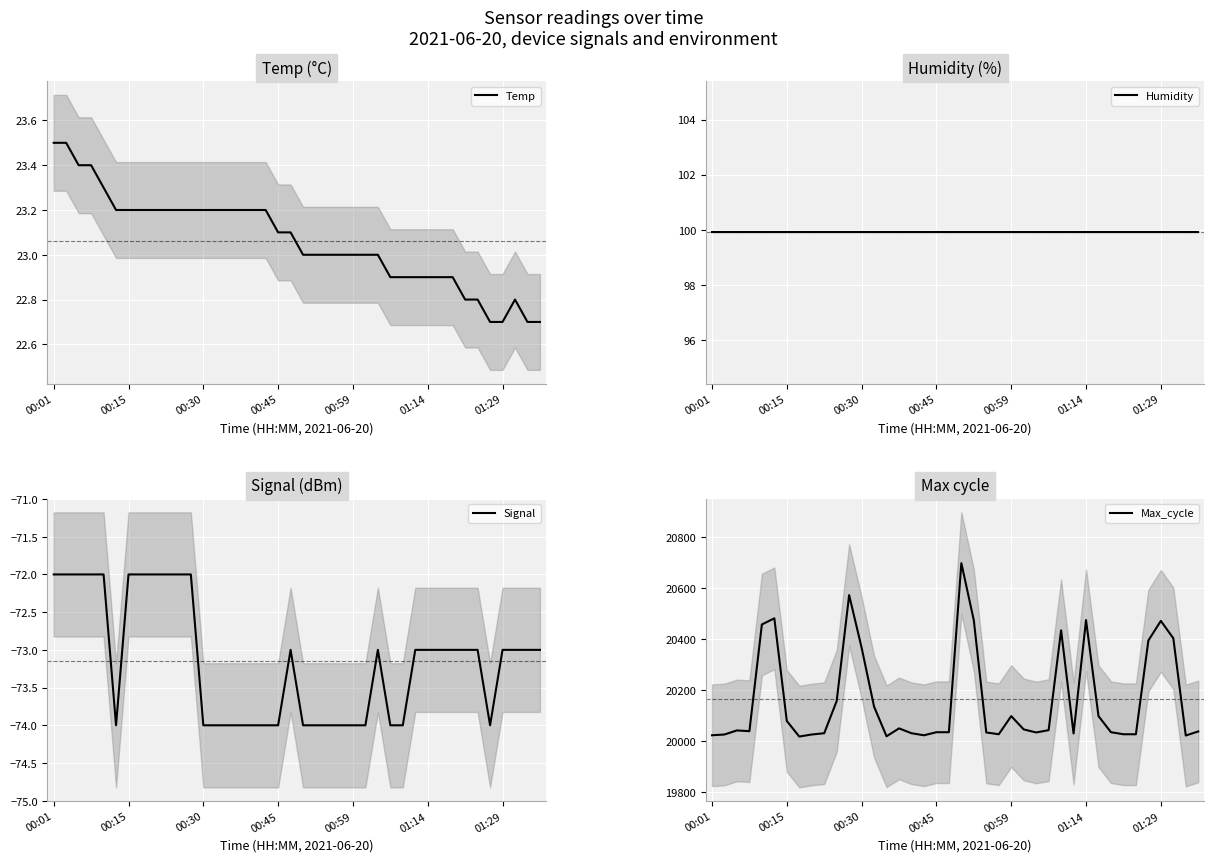

Is it true that Max_cycle equals 20035.0 at 22?

True